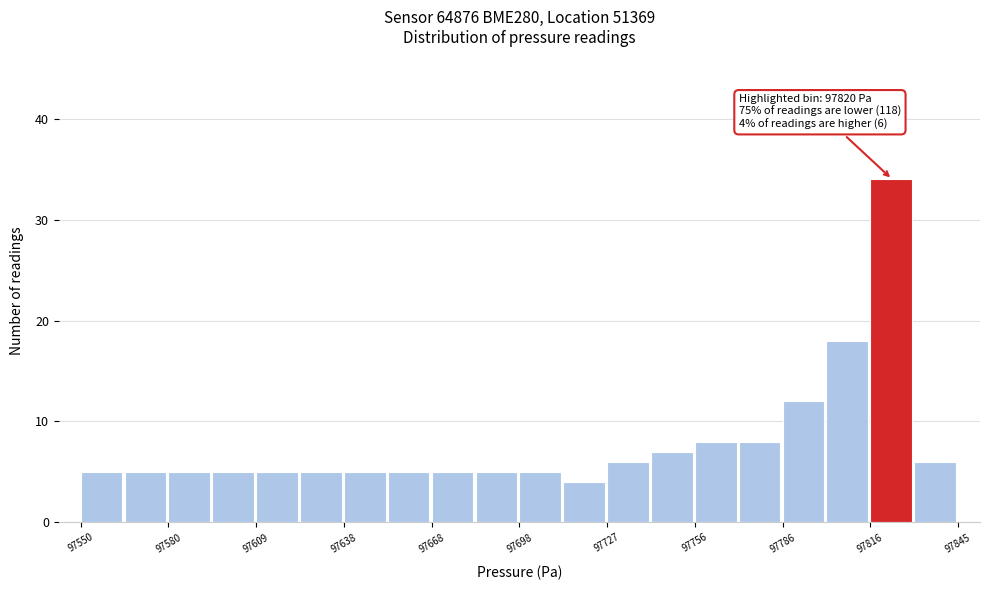

Around what value on the x-axis is the tallest bar? Give the approximate position of its centre, as read against the axis.

97825